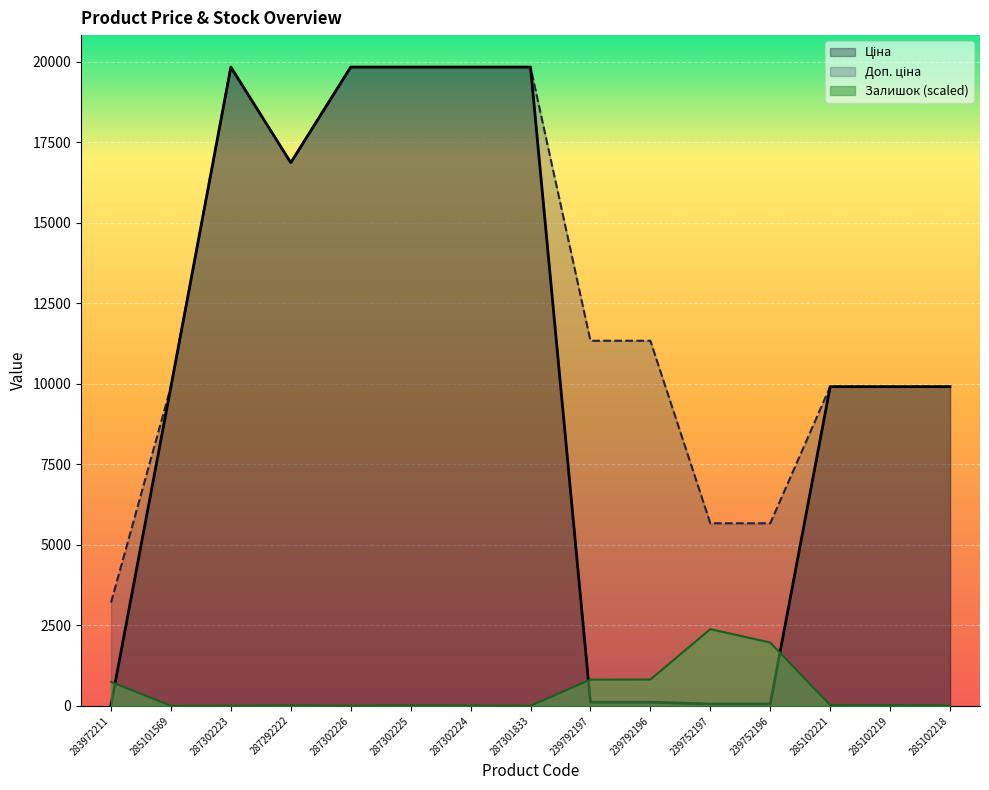

Reading left to right, transcribe all the data shown in this chart.

Ціна: 283972211=32.0	285101569=9908.5	287302223=19831.1	287292222=16863.2	287302226=19831.1	287302225=19831.1	287302224=19831.1	287301833=19831.1	239792197=113.3	239792196=113.3	239752197=56.7	239752196=56.7	285102221=9908.5	285102219=9908.5	285102218=9908.5
Доп. ціна: 283972211=3205.0	285101569=9908.5	287302223=19831.1	287292222=16863.2	287302226=19831.1	287302225=19831.1	287302224=19831.1	287301833=19831.1	239792197=11334.0	239792196=11334.0	239752197=5667.0	239752196=5667.0	285102221=9908.5	285102219=9908.5	285102218=9908.5
Залишок: 283972211=743.5	285101569=0.0	287302223=2.8	287292222=11.3	287302226=2.8	287302225=14.1	287302224=8.4	287301833=0.0	239792197=813.9	239792196=816.7	239752197=2379.7	239752196=1965.7	285102221=22.5	285102219=19.7	285102218=8.4